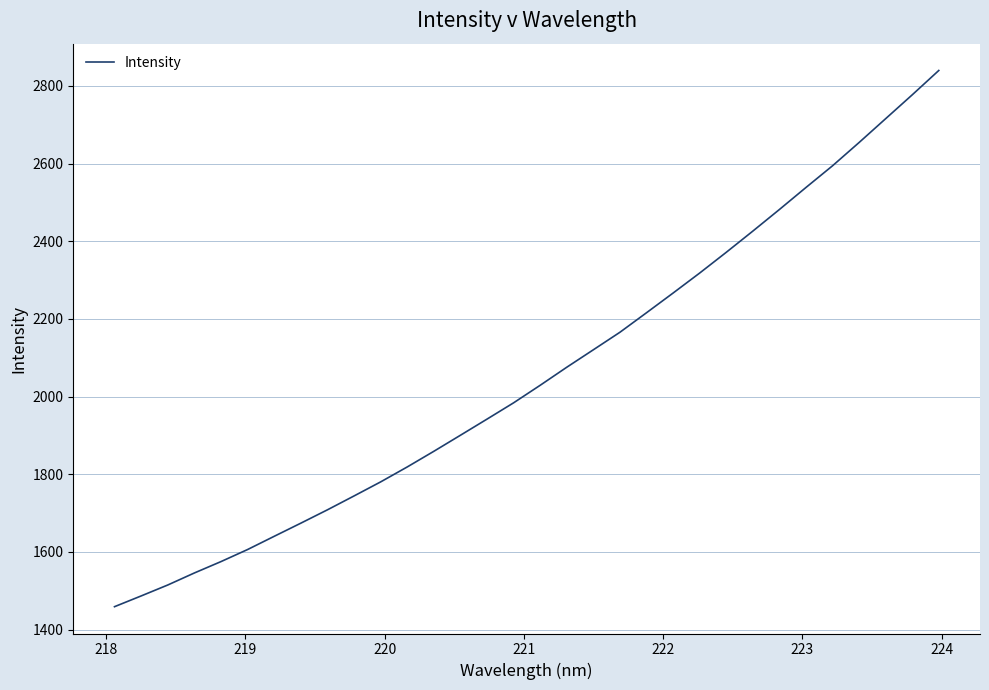

What is the maximum value shown in the chart?

2839.9